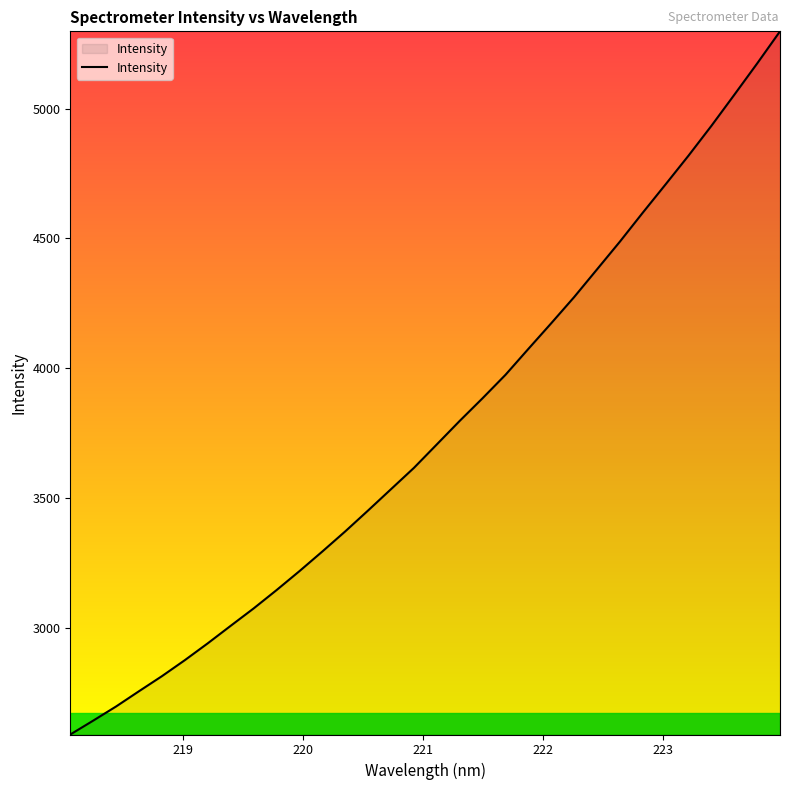

What is the maximum value shown in the chart?

5297.5